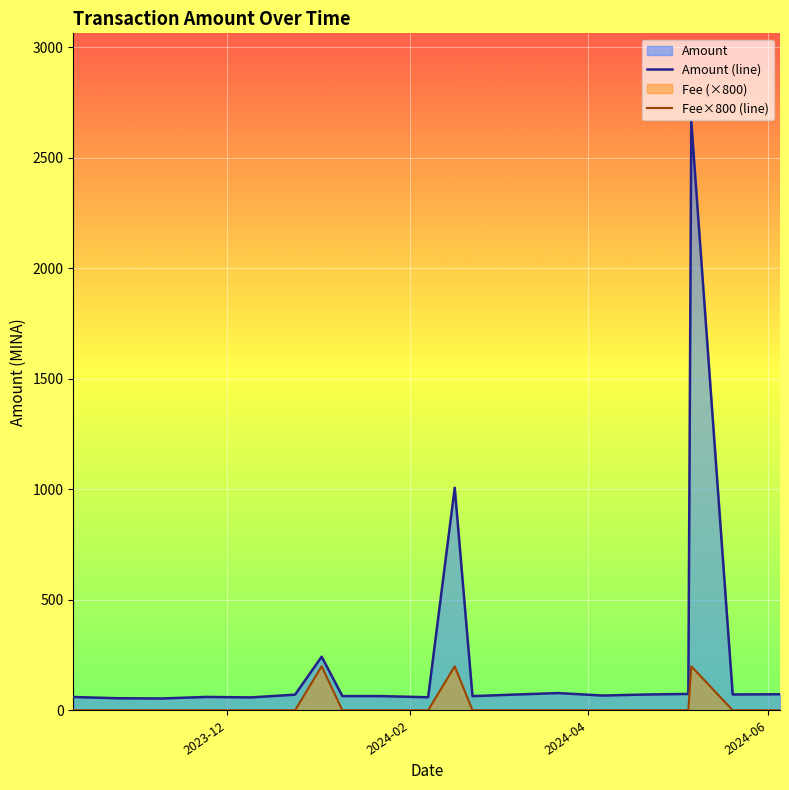

Count the number of data series in this chart.

2